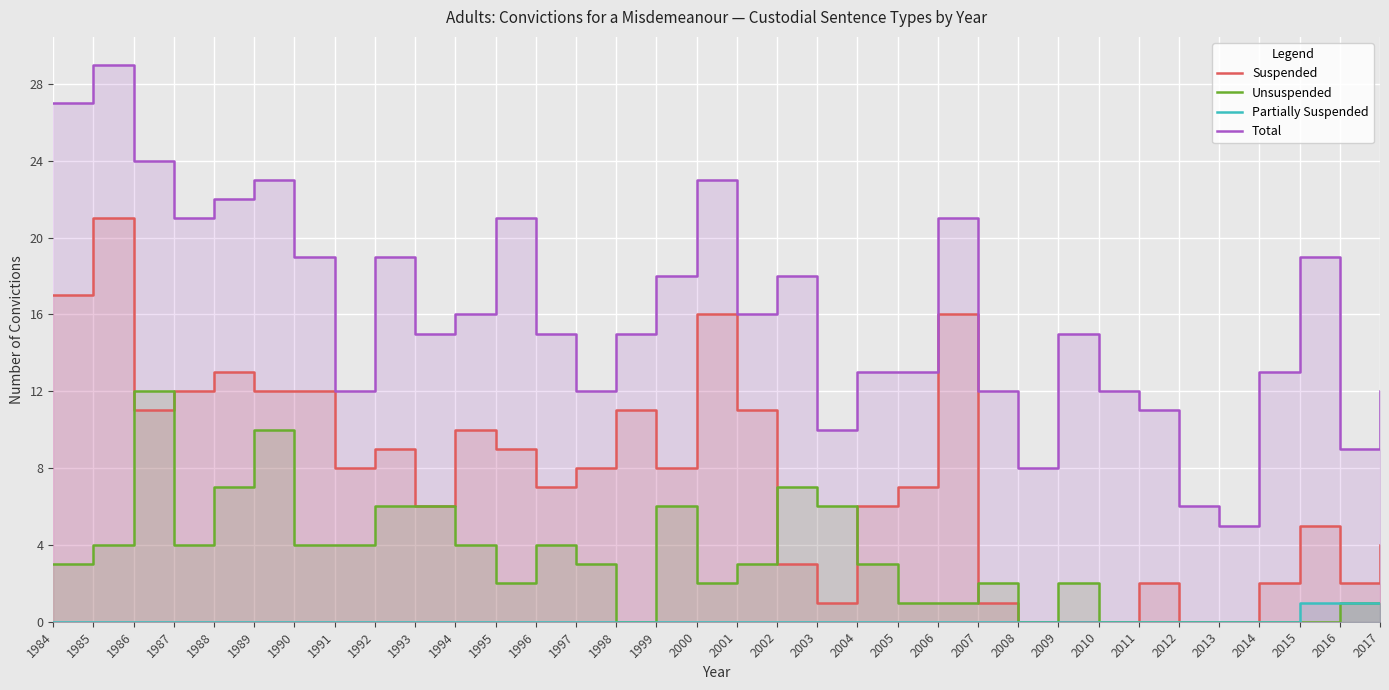

True or false: Suspended has a value of 8 at 1997.

True